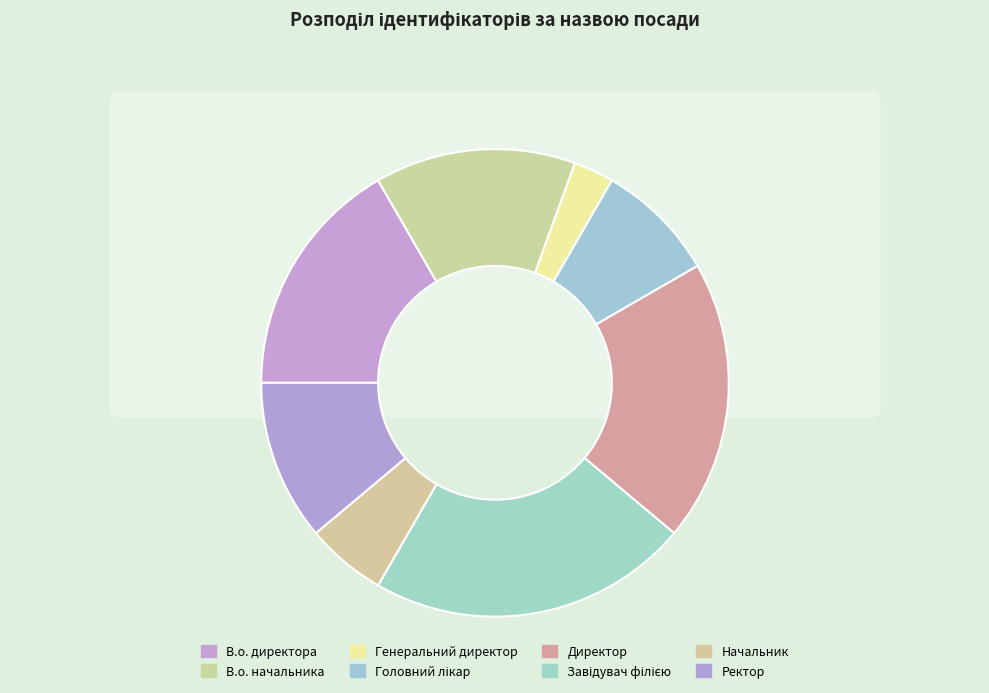

The Завідувач філією slice represents 31% of the pie. True or false?

False